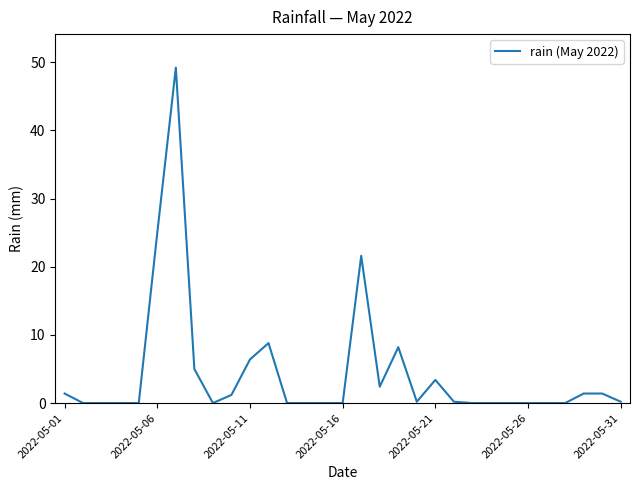

What is the maximum value shown in the chart?

49.2